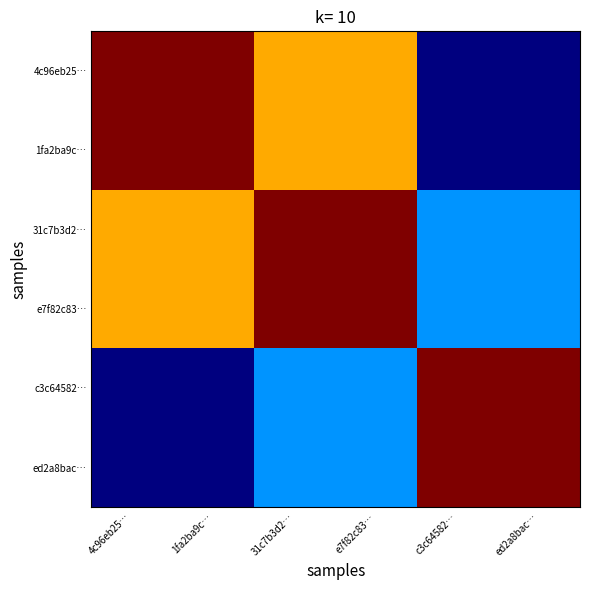

Reading left to right, list all the values displayed in this chart.

4c96eb25…: 4c96eb25…=1281736.5	1fa2ba9c…=1281736.5	31c7b3d2…=931971.5	e7f82c83…=931971.5	c3c64582…=0.0	ed2a8bac…=0.0
1fa2ba9c…: 4c96eb25…=1281736.5	1fa2ba9c…=1281736.5	31c7b3d2…=931971.5	e7f82c83…=931971.5	c3c64582…=0.0	ed2a8bac…=0.0
31c7b3d2…: 4c96eb25…=931971.5	1fa2ba9c…=931971.5	31c7b3d2…=1281736.5	e7f82c83…=1281736.5	c3c64582…=349765.0	ed2a8bac…=349765.0
e7f82c83…: 4c96eb25…=931971.5	1fa2ba9c…=931971.5	31c7b3d2…=1281736.5	e7f82c83…=1281736.5	c3c64582…=349765.0	ed2a8bac…=349765.0
c3c64582…: 4c96eb25…=0.0	1fa2ba9c…=0.0	31c7b3d2…=349765.0	e7f82c83…=349765.0	c3c64582…=1281736.5	ed2a8bac…=1281736.5
ed2a8bac…: 4c96eb25…=0.0	1fa2ba9c…=0.0	31c7b3d2…=349765.0	e7f82c83…=349765.0	c3c64582…=1281736.5	ed2a8bac…=1281736.5